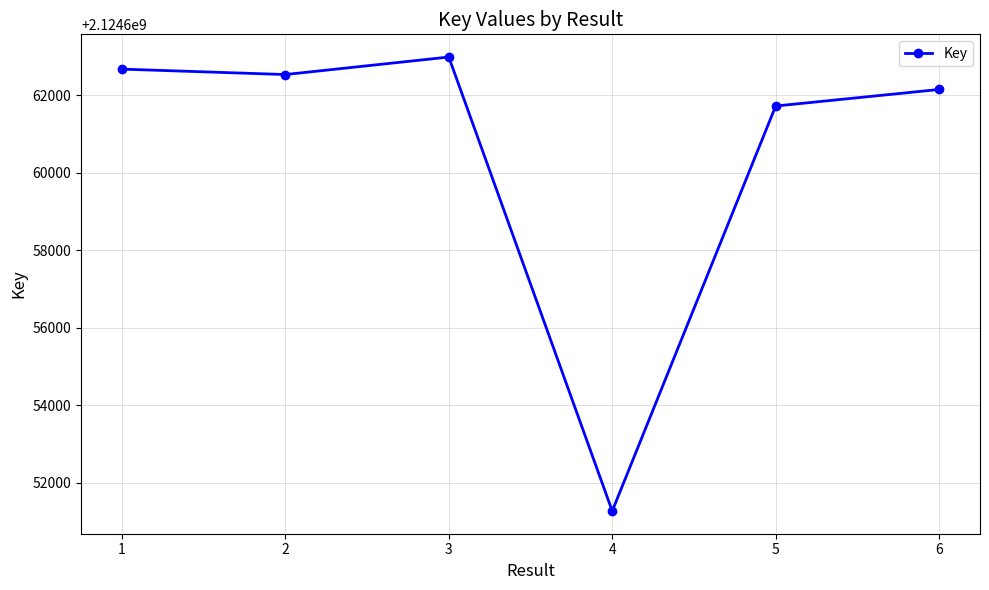

List the labels in order of value, largest first.

3, 1, 2, 6, 5, 4